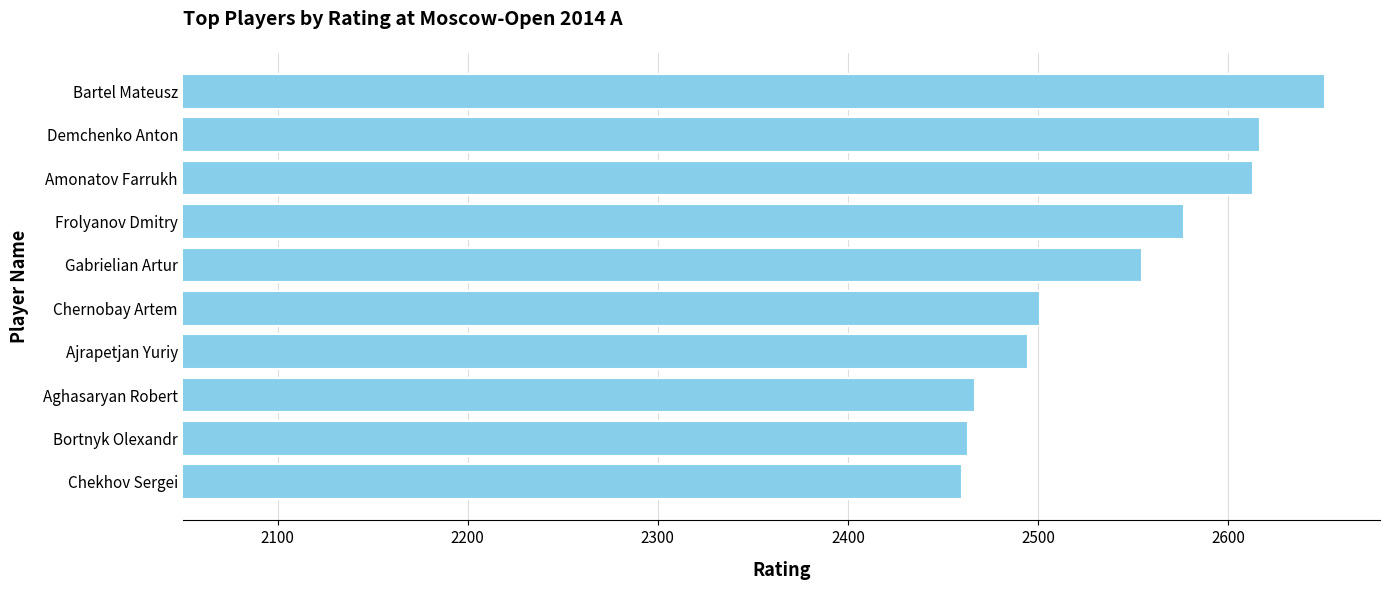

The chart shows a value of 1672 at Demchenko Anton. True or false?

False